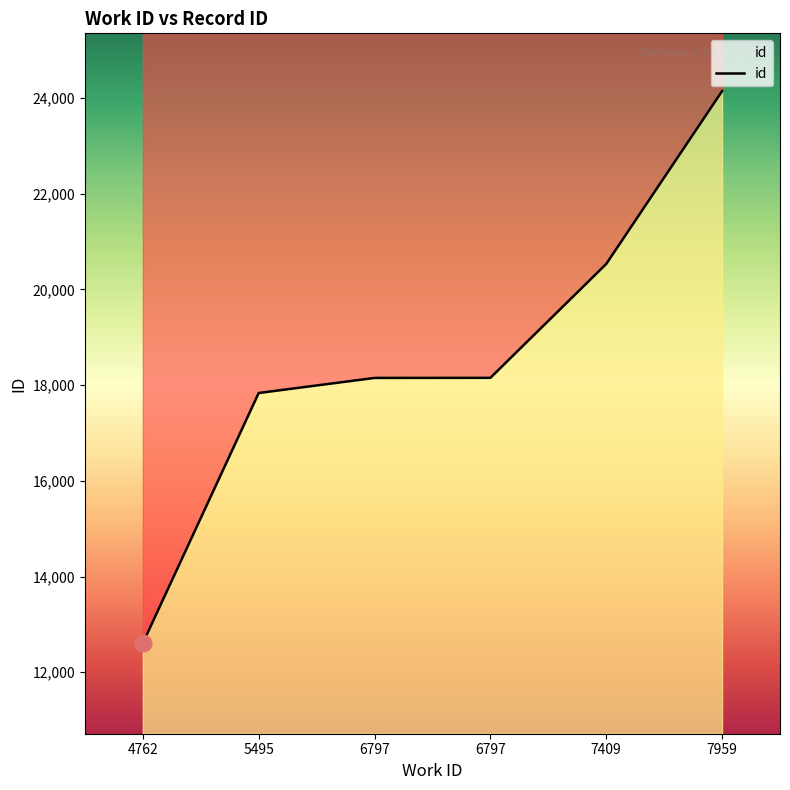

What is the approximate value at 7959, to the nearest 50?

24150